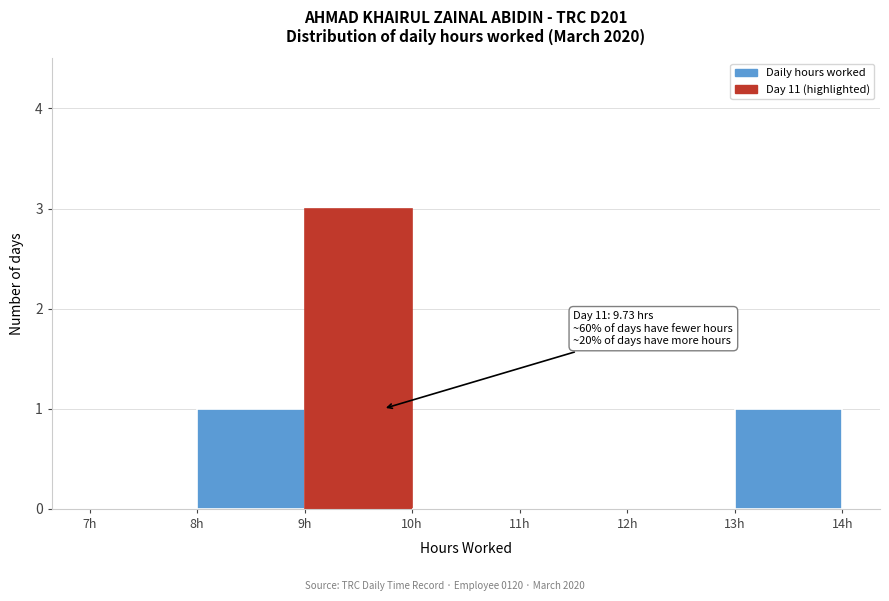

Over which range of the x-axis is the bar tallest?

9 to 10